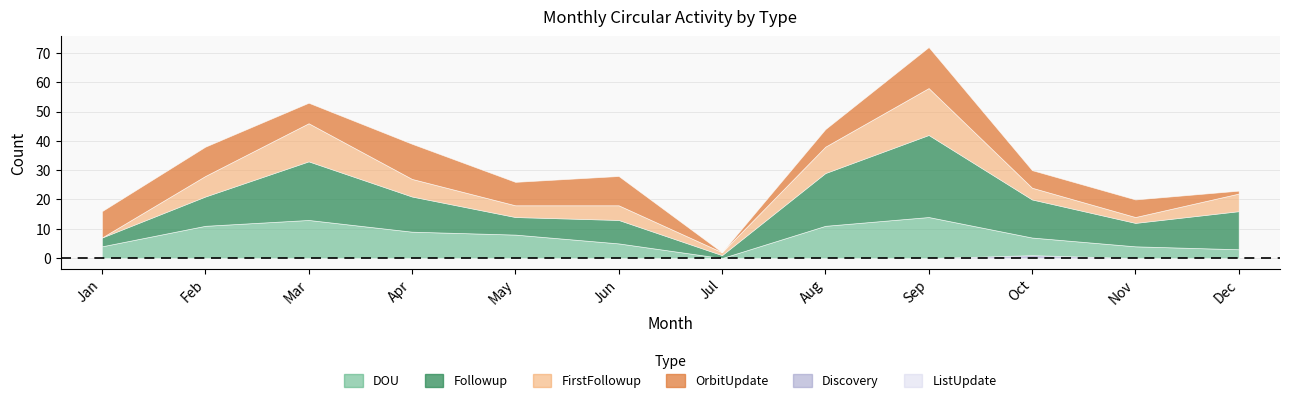

Which series has the largest range (max minus min)?

Followup